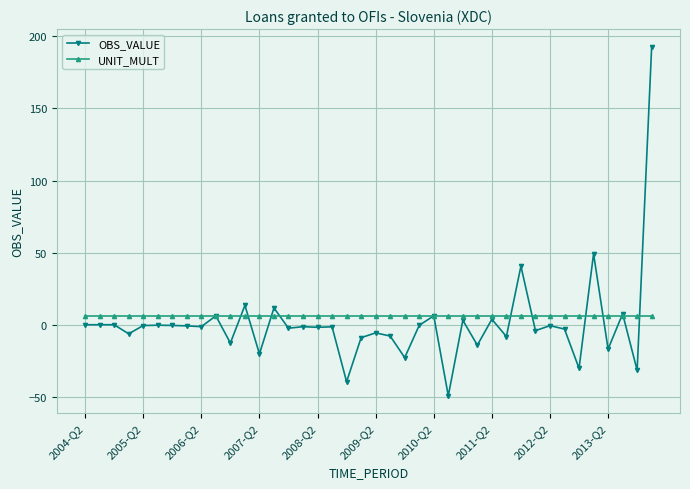

How many lines are shown in the chart?

2